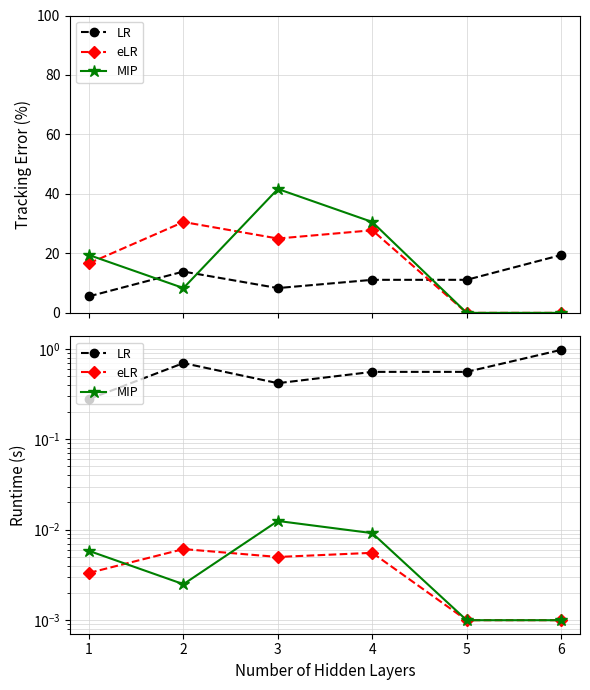

Rank the categories by LR value from lowest to highest.

1, 3, 4, 5, 2, 6